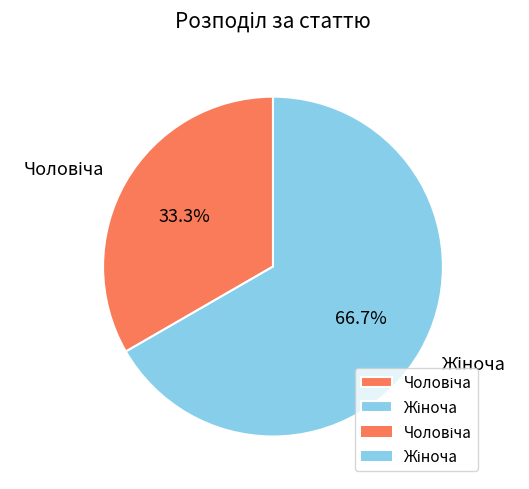

Does any single category account for the majority?

Yes